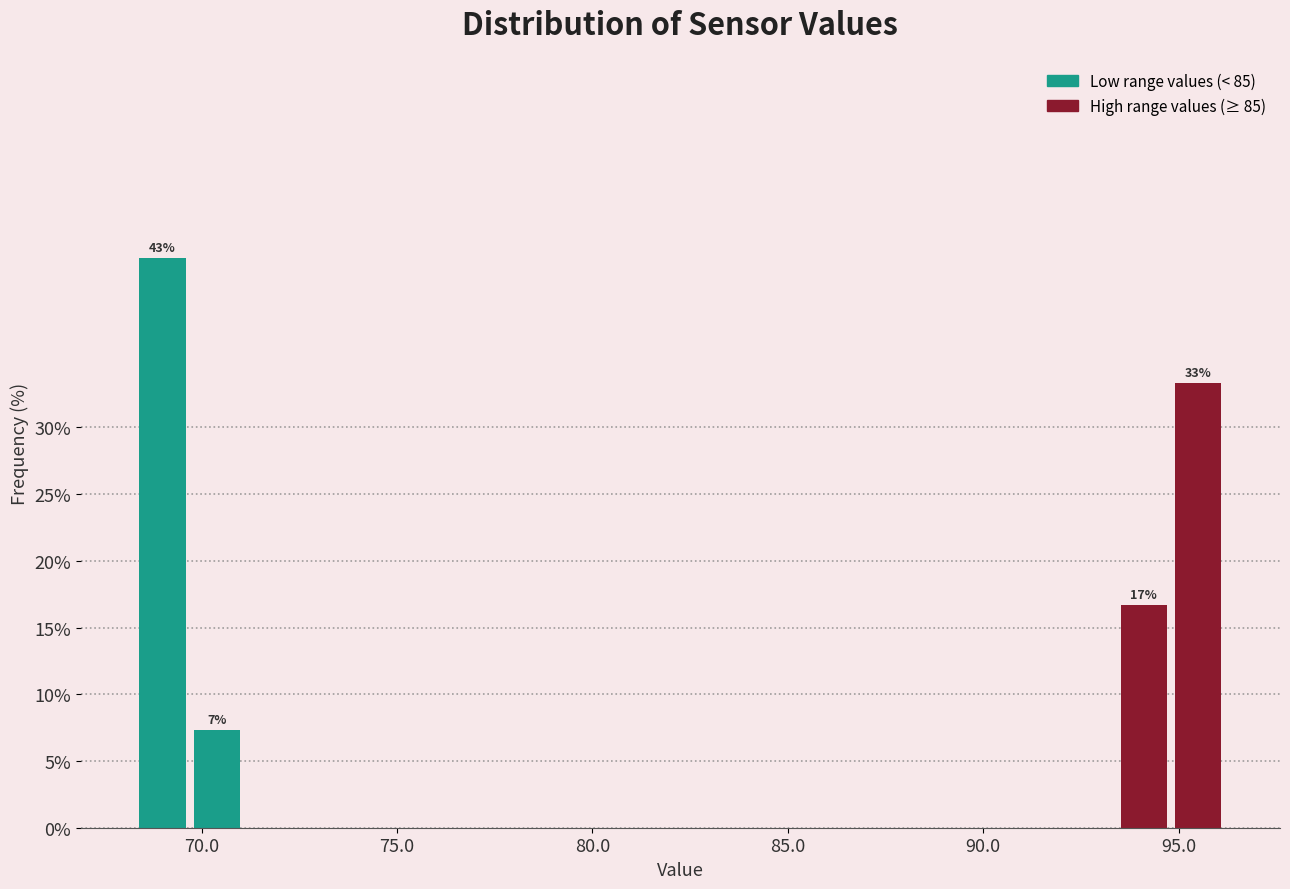

Read against the x-axis, roughly where is the centre of the tallest bar?

69.0